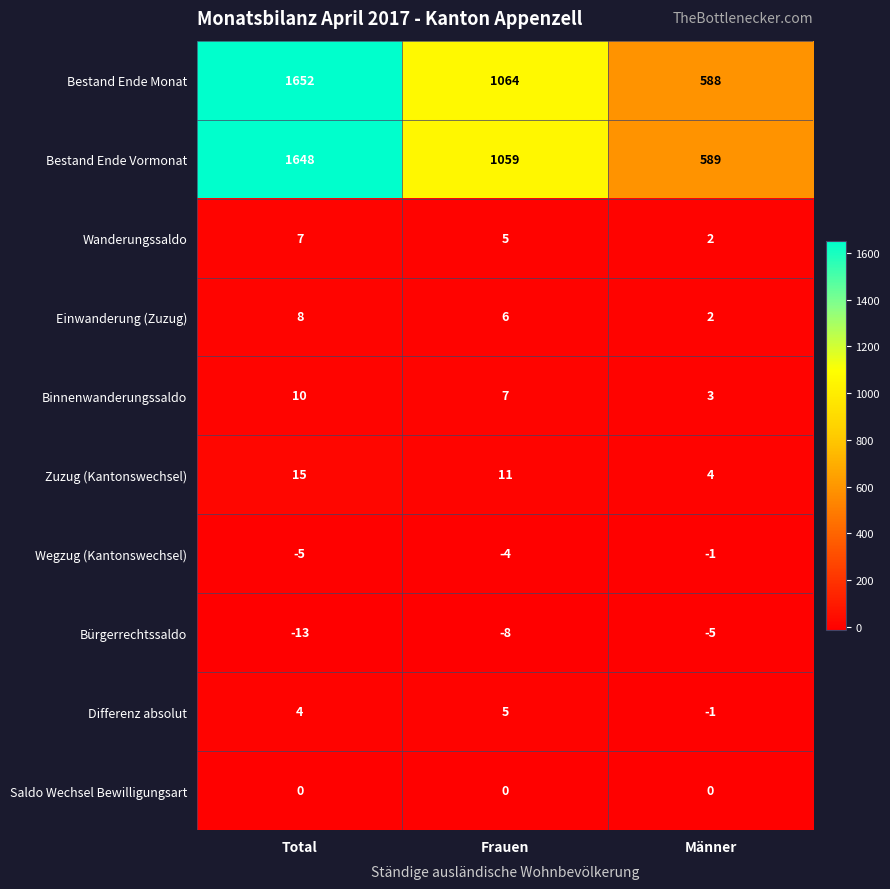

The Zuzug (Kantonswechsel) series shows 11 at Frauen. True or false?

True